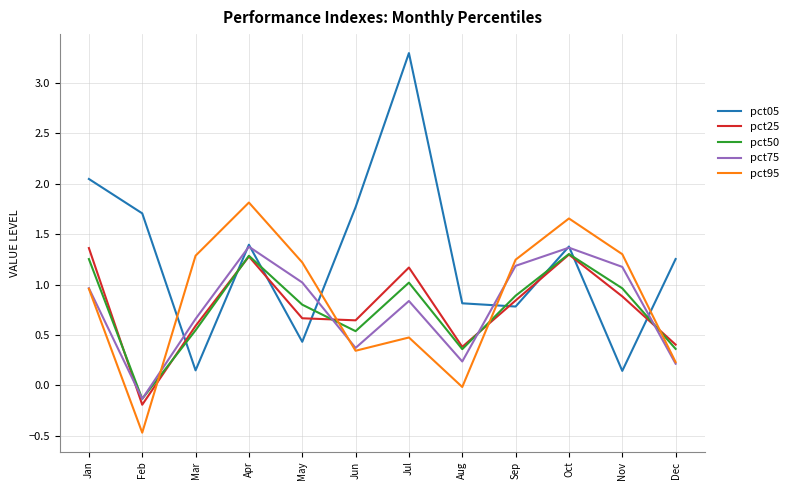

Where is the first local maximum for pct75?

Apr